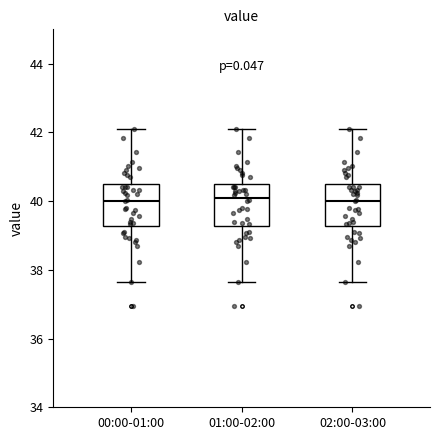

Reading left to right, transcribe this box plot: for each box, give where its median line is, the range the box spans, and where its two whiskers end, as read against the y-axis. The values are not printed on the chart, so give them approximately, as read against the axis.

00:00-01:00: median 40.0, box 39.2 to 40.4, whiskers 37.6 to 42.2
01:00-02:00: median 40.2, box 39.2 to 40.4, whiskers 37.6 to 42.2
02:00-03:00: median 40.0, box 39.2 to 40.4, whiskers 37.6 to 42.2